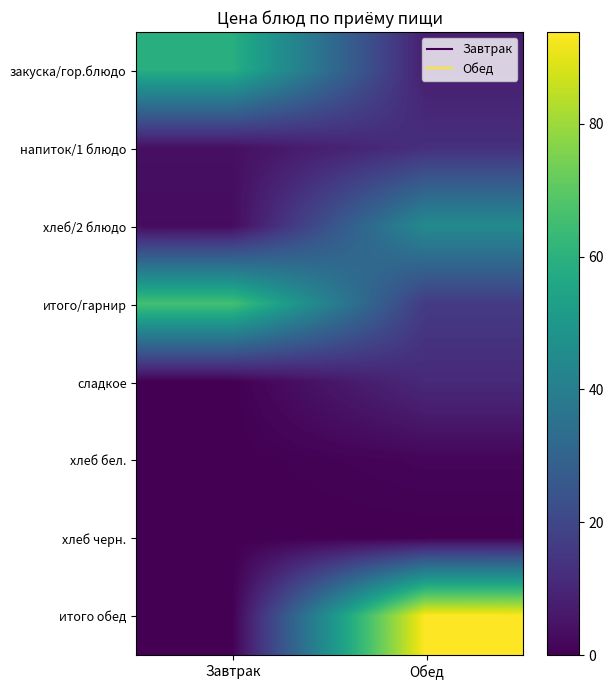

Reading left to right, extract all data points from this chart.

закуска/гор.блюдо: Завтрак=59.0	Обед=7.9
напиток/1 блюдо: Завтрак=3.9	Обед=12.8
хлеб/2 блюдо: Завтрак=2.9	Обед=44.6
итого/гарнир: Завтрак=65.8	Обед=16.2
сладкое: Завтрак=0.0	Обед=11.0
хлеб бел.: Завтрак=0.0	Обед=1.3
хлеб черн.: Завтрак=0.0	Обед=0.0
итого обед: Завтрак=0.0	Обед=93.8